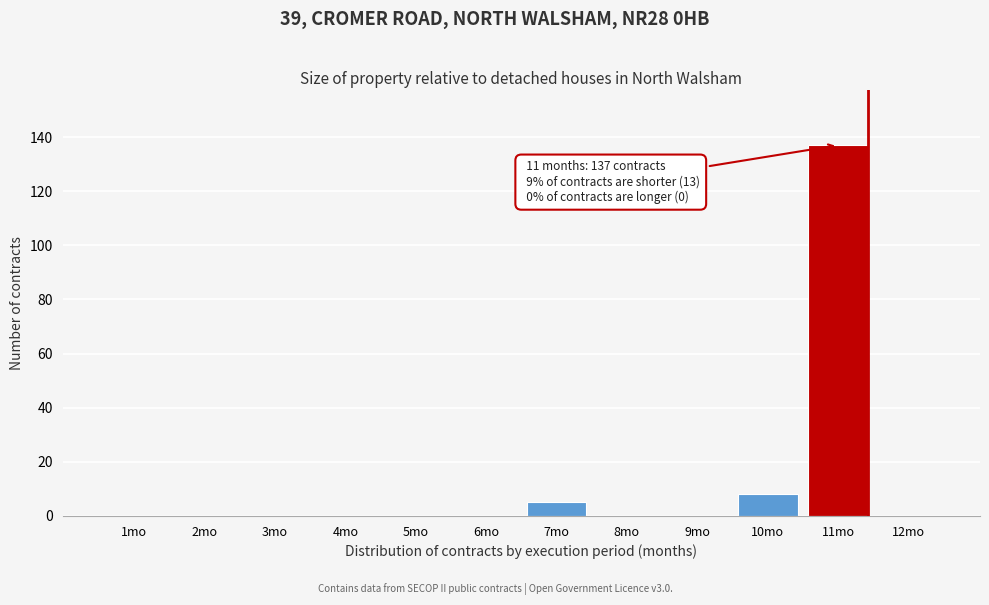

Reading left to right, what are all the values shown in this chart?

1mo=0	2mo=0	3mo=0	4mo=0	5mo=0	6mo=0	7mo=5	8mo=0	9mo=0	10mo=8	11mo=137	12mo=0